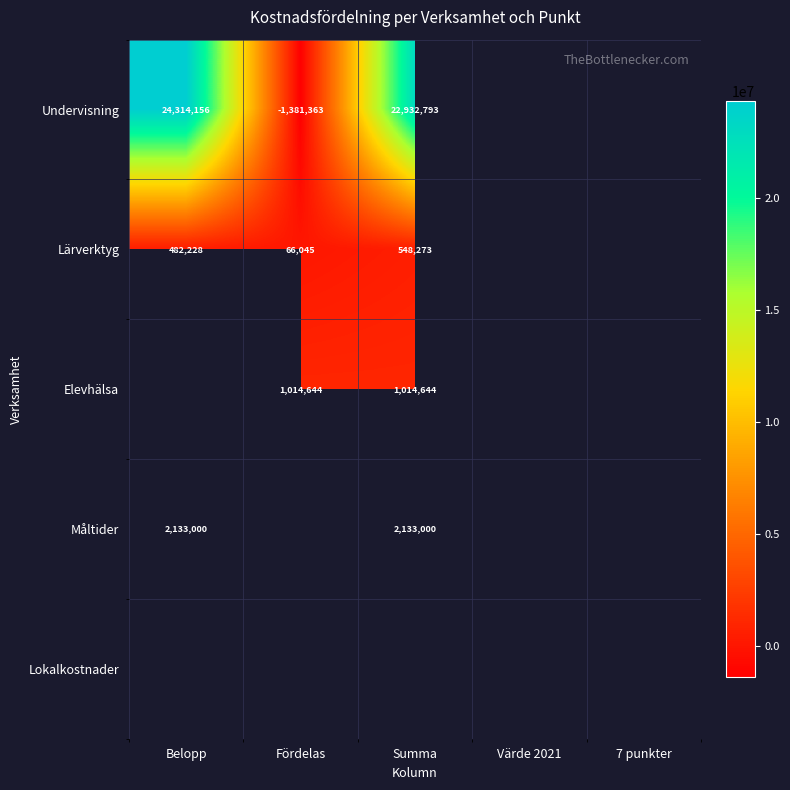

What is the smallest value displayed?

-1381363.0